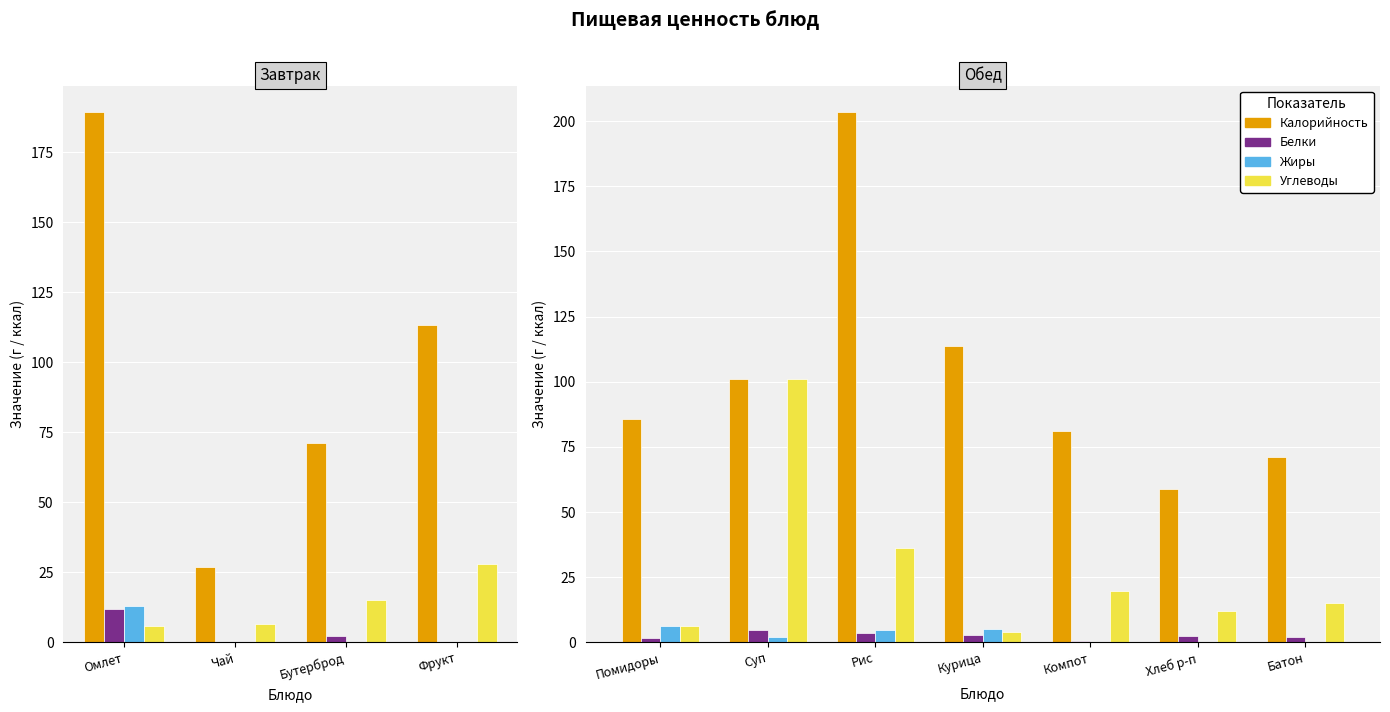

The Углеводы series shows 19.8 at Компот. True or false?

True